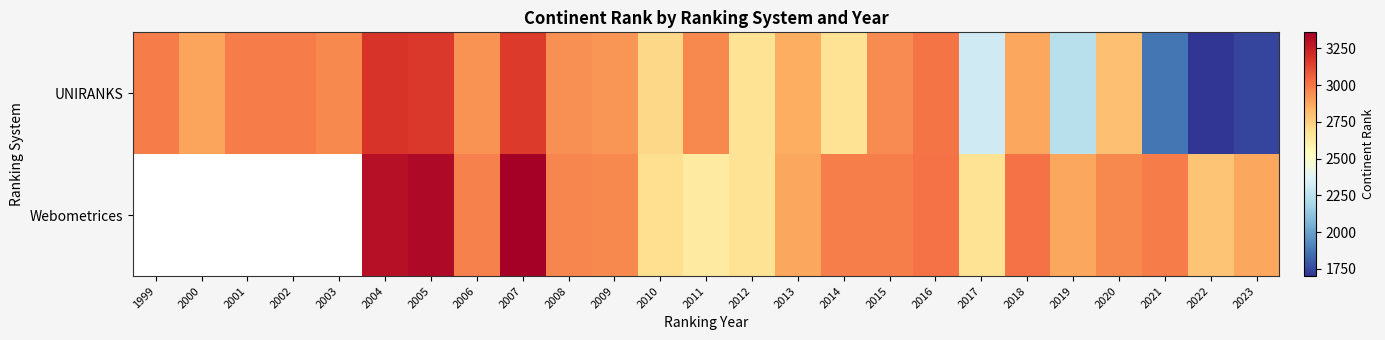

What is the sum of all UNIRANKS values?

68483.0